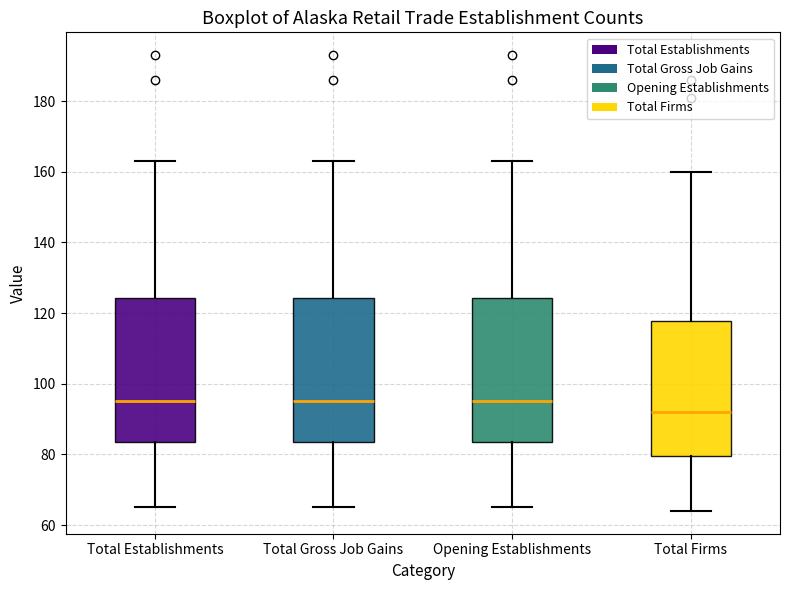

Reading left to right, transcribe this box plot: for each box, give where its median line is, the range the box spans, and where its two whiskers end, as read against the y-axis. The values are not printed on the chart, so give them approximately, as read against the axis.

Total Establishments: median 96, box 84 to 124, whiskers 66 to 164
Total Gross Job Gains: median 96, box 84 to 124, whiskers 66 to 164
Opening Establishments: median 96, box 84 to 124, whiskers 66 to 164
Total Firms: median 92, box 80 to 118, whiskers 64 to 160